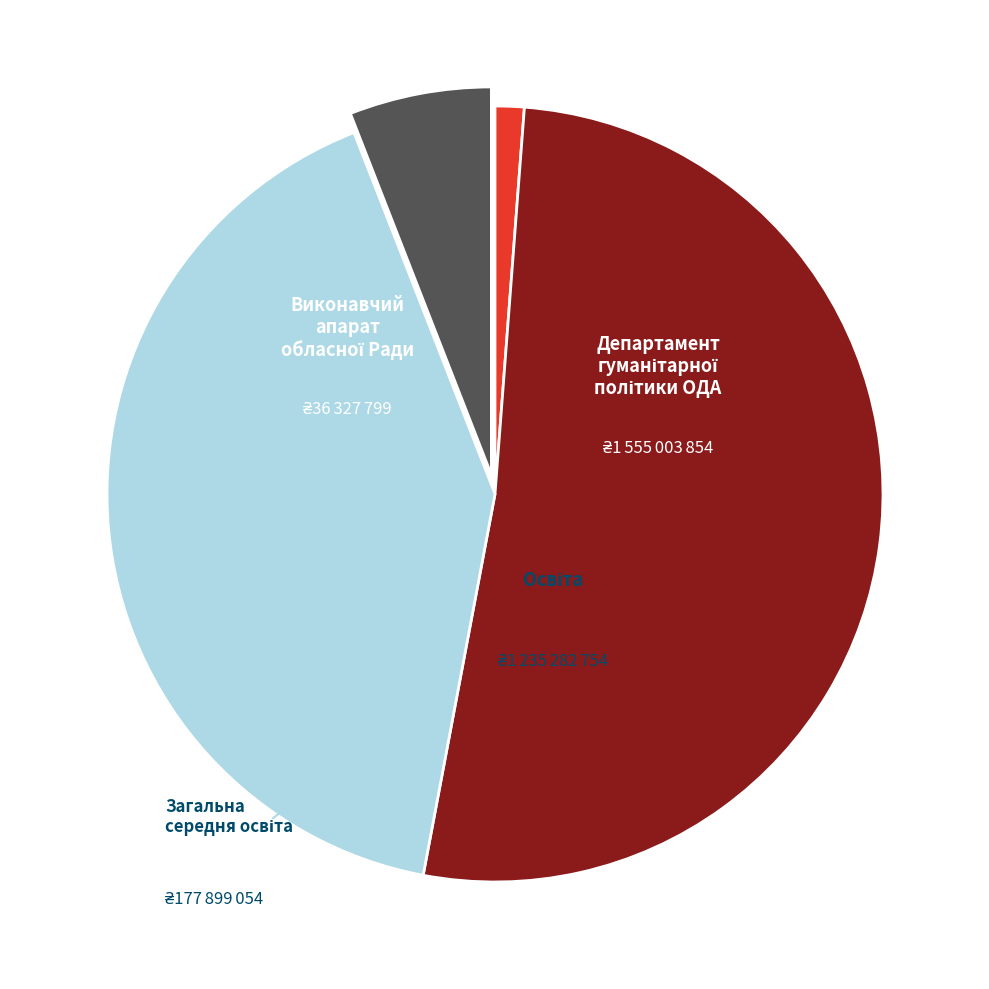

Is there any slice that represents more than half of the pie?

Yes